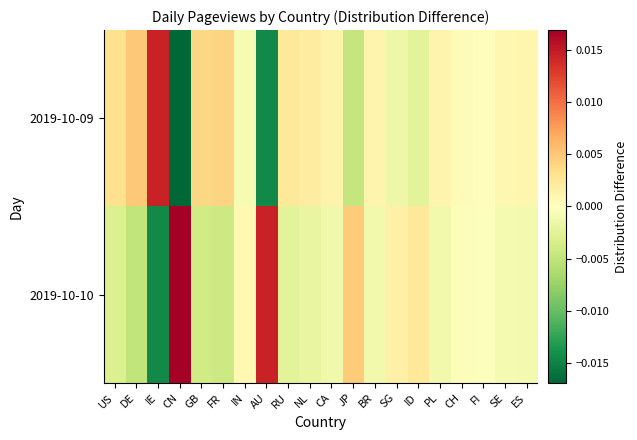

Reading right to left, transcribe all the data shown in this chart.

2019-10-09: ES=0.0	SE=0.0	FI=0.0	CH=0.0	PL=0.0	ID=-0.0	SG=-0.0	BR=0.0	JP=-0.0	CA=0.0	NL=0.0	RU=0.0	AU=-0.0	IN=-0.0	FR=0.0	GB=0.0	CN=-0.0	IE=0.0	DE=0.0	US=0.0
2019-10-10: ES=-0.0	SE=-0.0	FI=-0.0	CH=-0.0	PL=-0.0	ID=0.0	SG=0.0	BR=-0.0	JP=0.0	CA=-0.0	NL=-0.0	RU=-0.0	AU=0.0	IN=0.0	FR=-0.0	GB=-0.0	CN=0.0	IE=-0.0	DE=-0.0	US=-0.0